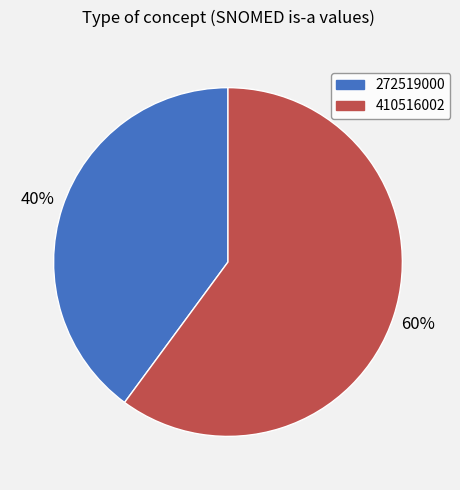

Rank the categories by value from lowest to highest.

272519000, 410516002